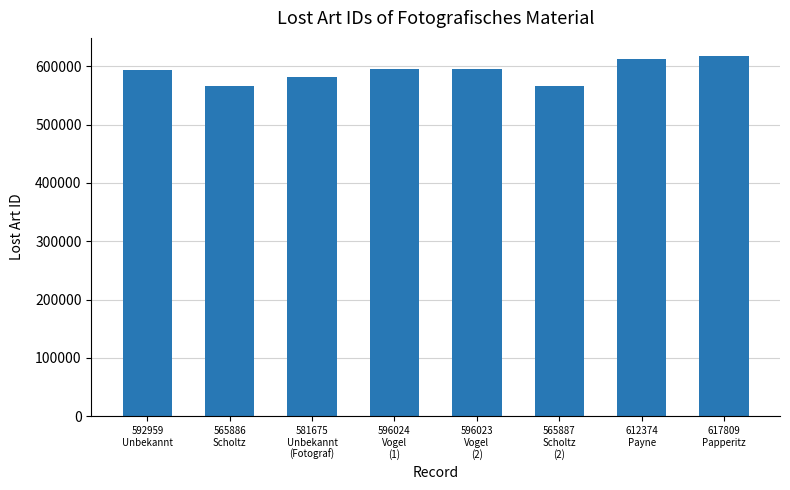

What is the value of the 2nd bar from the left?

565886